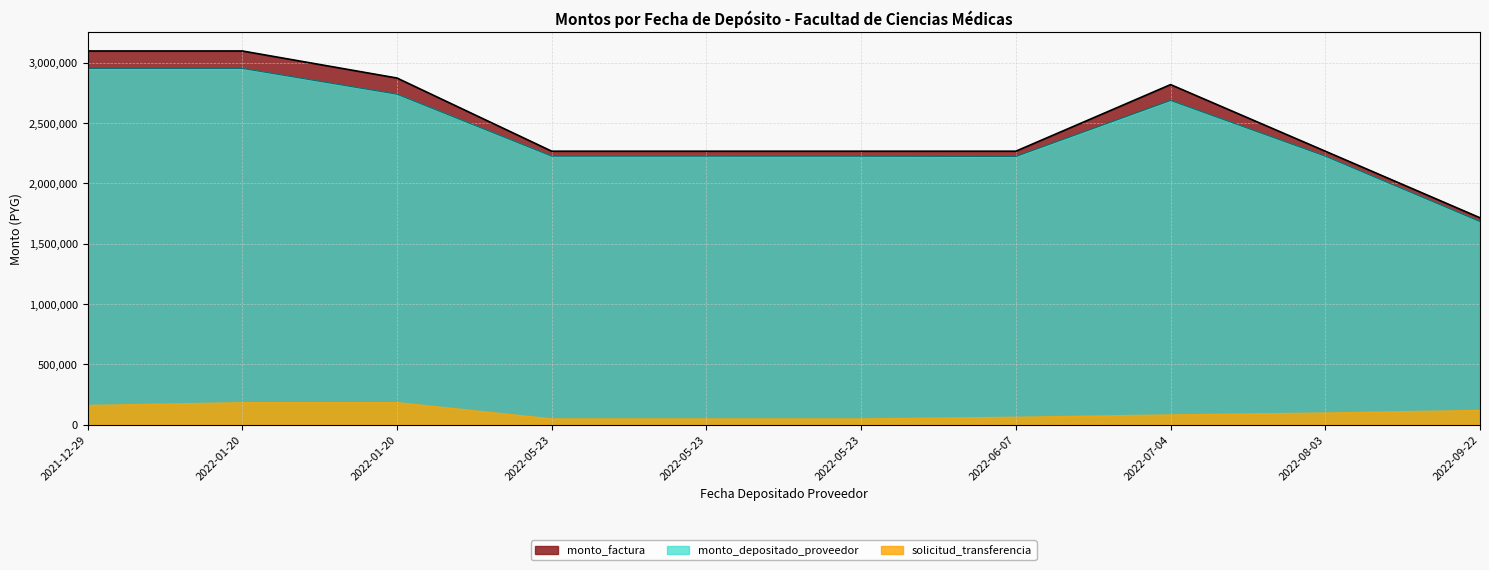

List the labels in order of monto_depositado_proveedor value, smallest first.

2022-09-22, 2022-06-07, 2022-05-23, 2022-05-23, 2022-05-23, 2022-08-03, 2022-07-04, 2022-01-20, 2021-12-29, 2022-01-20